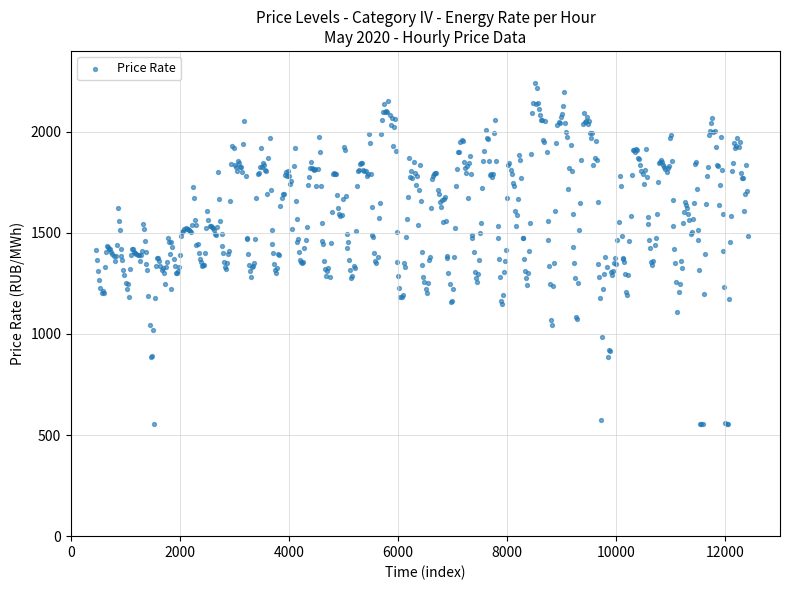

What is the range of Y values (max minus min)?

1684.1